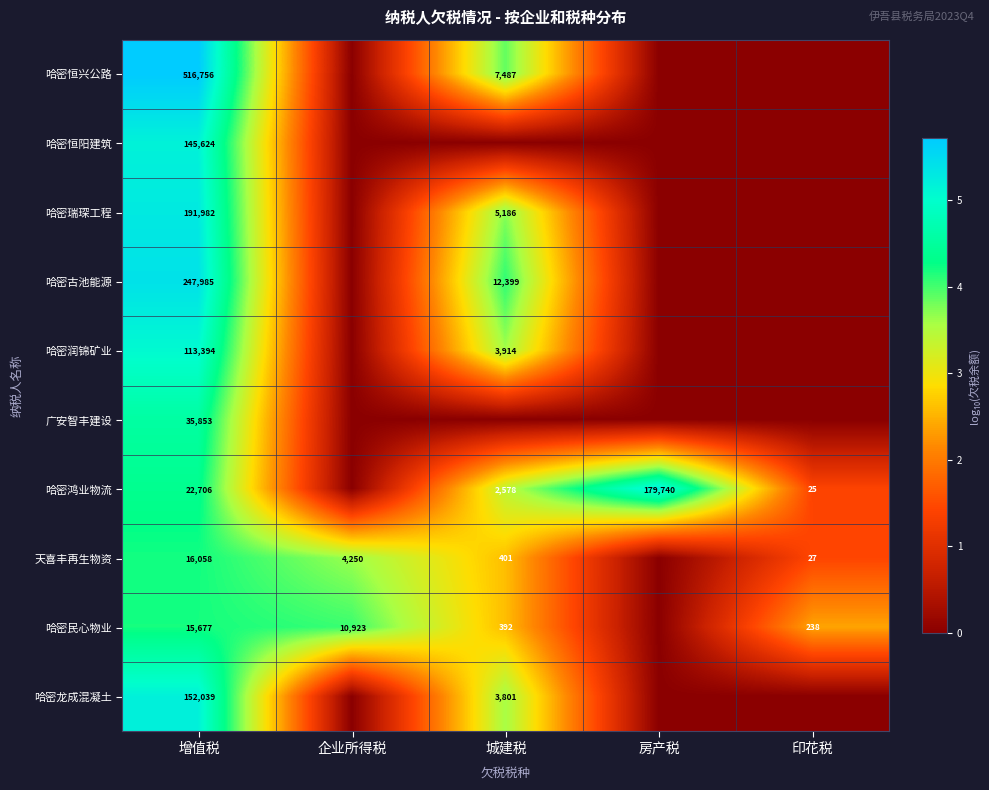

Rank the series at 增值税 from lowest to highest value.

哈密民心物业, 天喜丰再生物资, 哈密鸿业物流, 广安智丰建设, 哈密润锦矿业, 哈密恒阳建筑, 哈密龙成混凝土, 哈密瑞琛工程, 哈密古池能源, 哈密恒兴公路